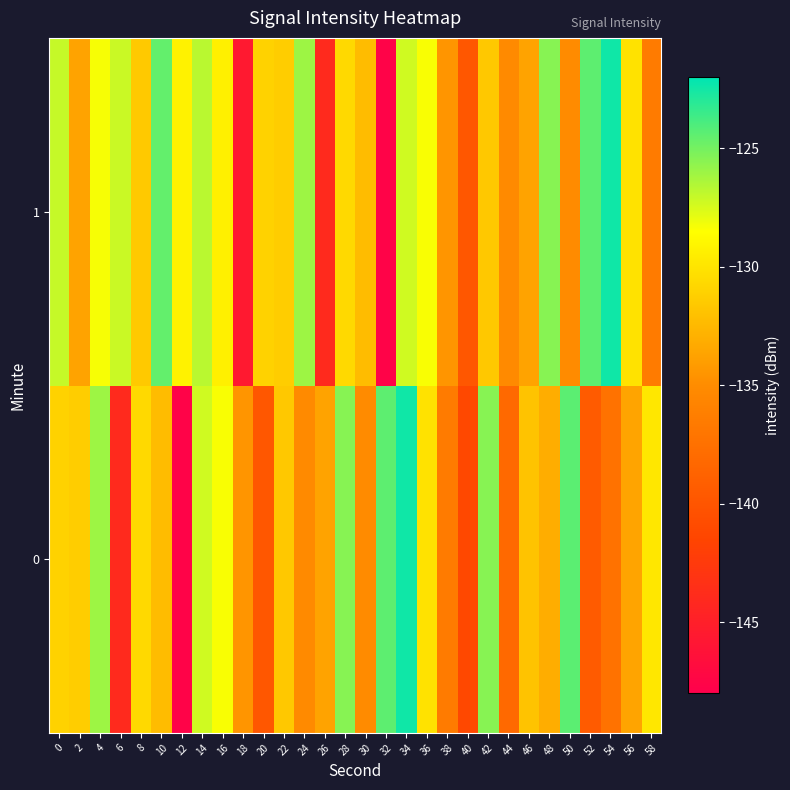

Reading left to right, extract all data points from this chart.

0: 0=-131.0	2=-131.3	4=-126.0	6=-144.0	8=-130.6	10=-132.3	12=-147.7	14=-127.3	16=-128.4	18=-134.5	20=-139.7	22=-131.6	24=-135.1	26=-133.7	28=-125.5	30=-135.0	32=-124.4	34=-122.4	36=-130.1	38=-136.5	40=-141.1	42=-125.5	44=-138.2	46=-131.9	48=-133.2	50=-124.3	52=-139.4	54=-137.3	56=-133.7	58=-129.8
1: 0=-127.1	2=-133.7	4=-128.3	6=-127.2	8=-131.5	10=-124.6	12=-129.3	14=-126.7	16=-129.4	18=-145.6	20=-131.0	22=-131.3	24=-126.0	26=-144.0	28=-130.6	30=-132.3	32=-147.7	34=-127.3	36=-128.4	38=-134.5	40=-139.7	42=-131.6	44=-135.1	46=-133.7	48=-125.5	50=-135.0	52=-124.4	54=-122.4	56=-130.1	58=-136.5